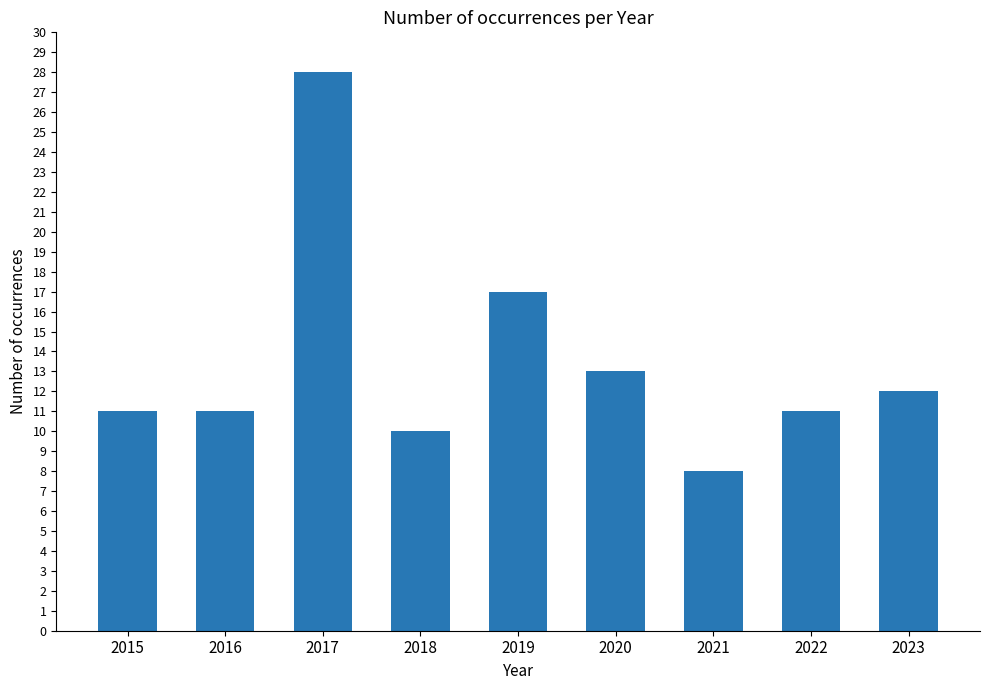

The chart shows a value of 17 at 2019. True or false?

True